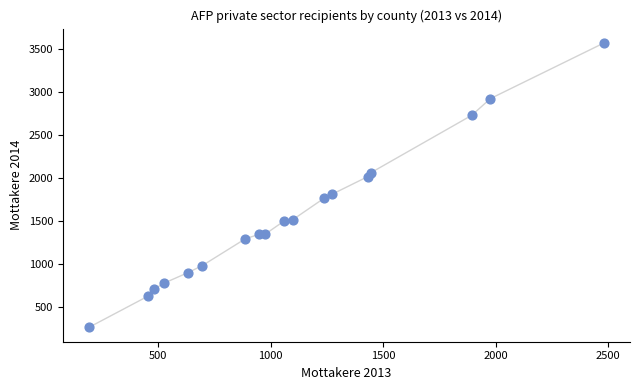

What is the range of Y values (max minus min)?

3303